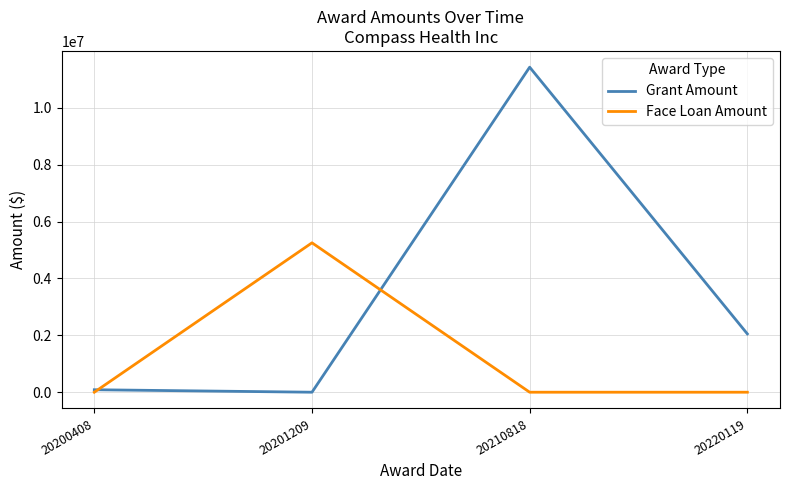

The value of Grant Amount at 20200408 is 86951. True or false?

True